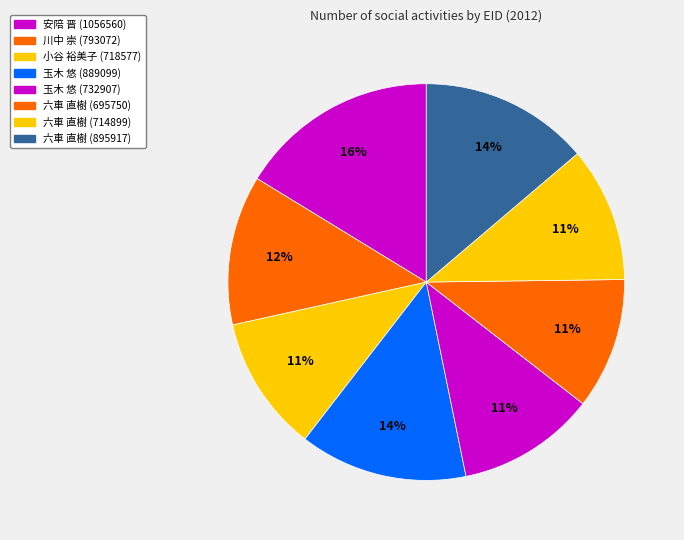

How many slices are in this pie chart?

8